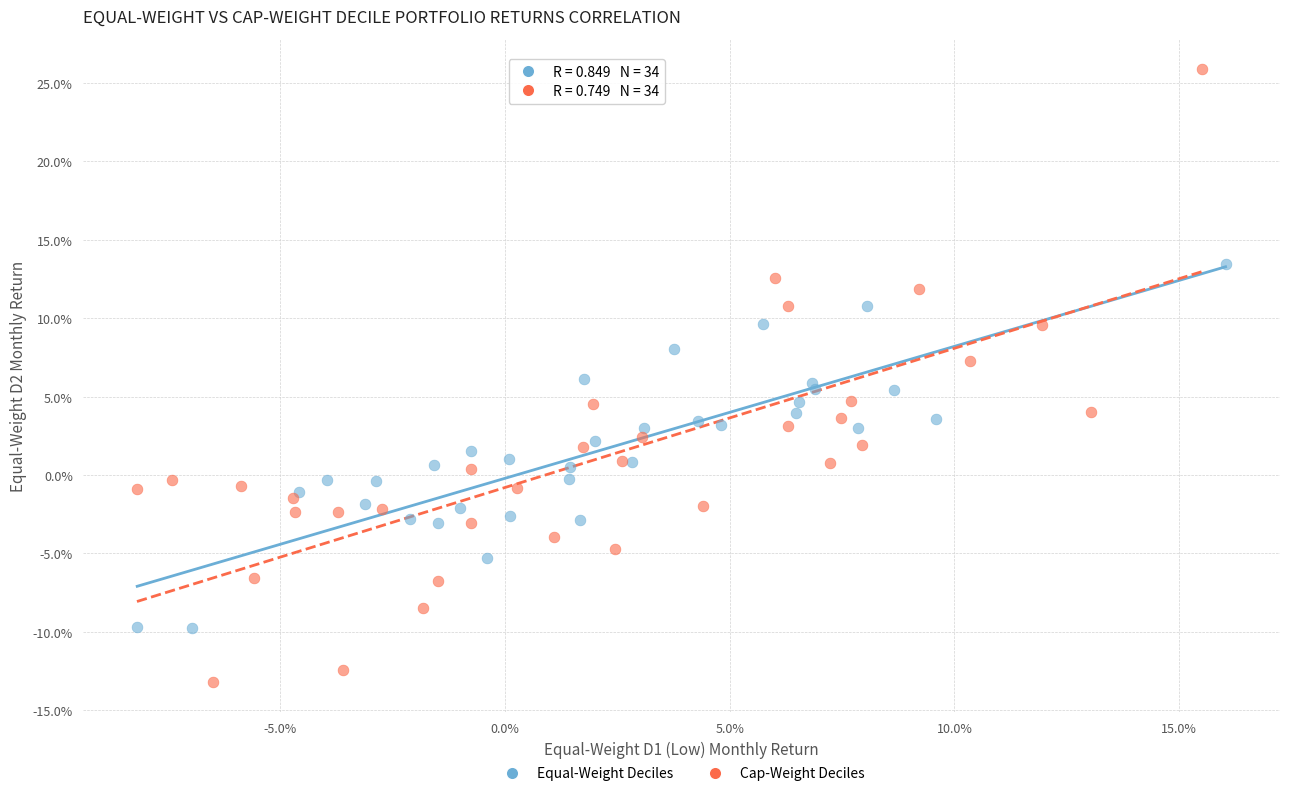

Which series contains the highest Y value?

Cap-Weight Deciles